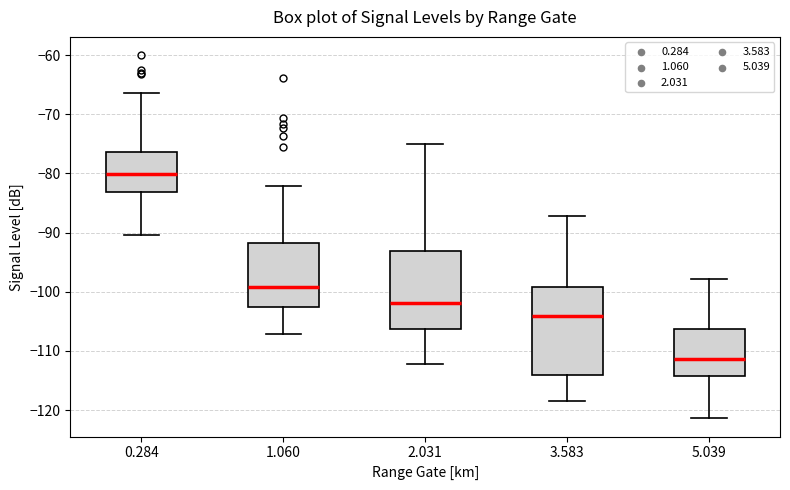

Which box is the tallest, from its lower edge to its upper edge?

3.583